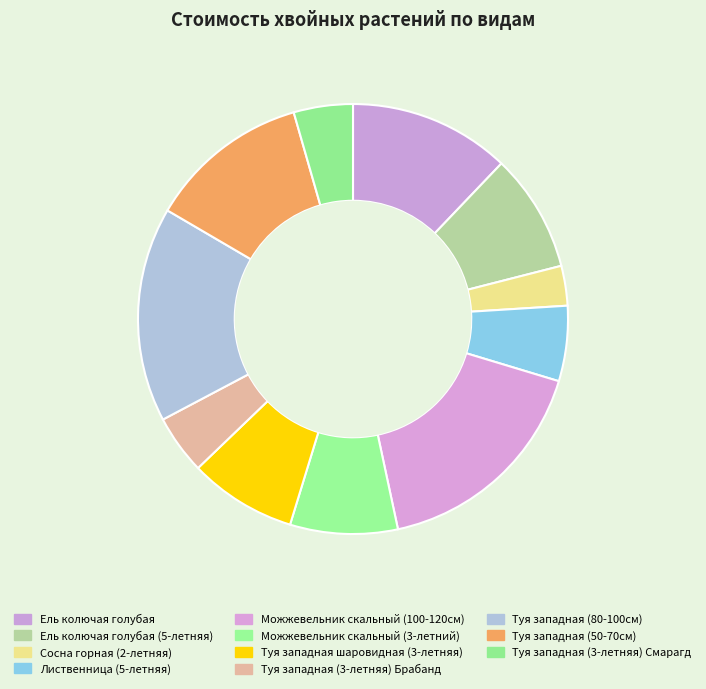

To the nearest percent, what is the combined percentage of Туя западная шаровидная (3-летняя) and Сосна горная (2-летняя)?

11%